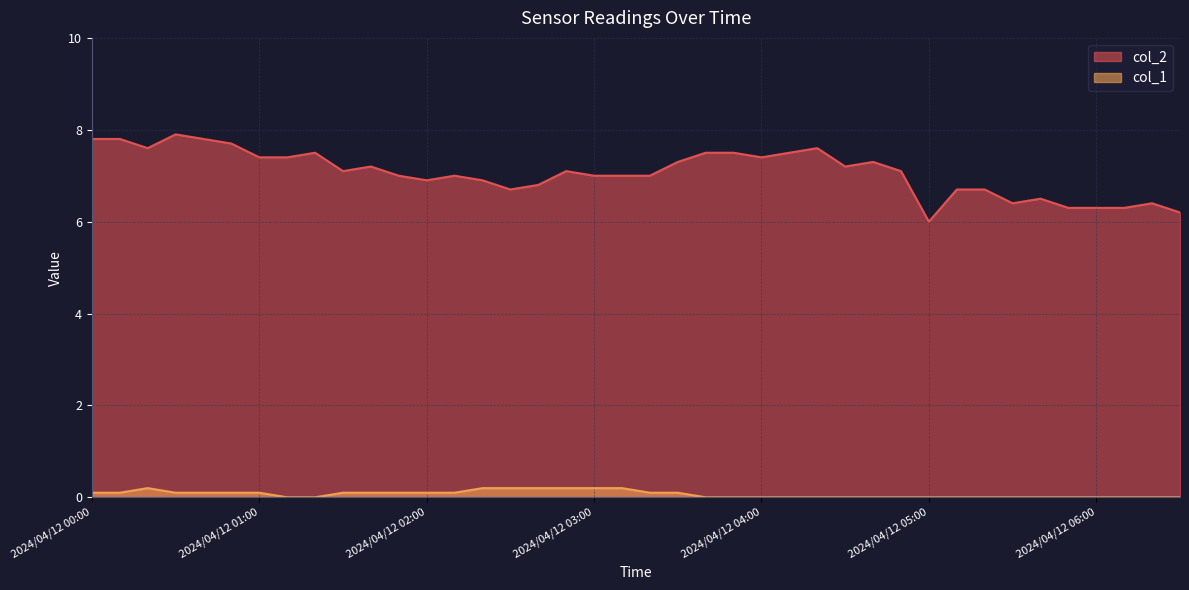

Which has a higher value, 2024/04/12 03:00 or 2024/04/12 00:30?

2024/04/12 00:30